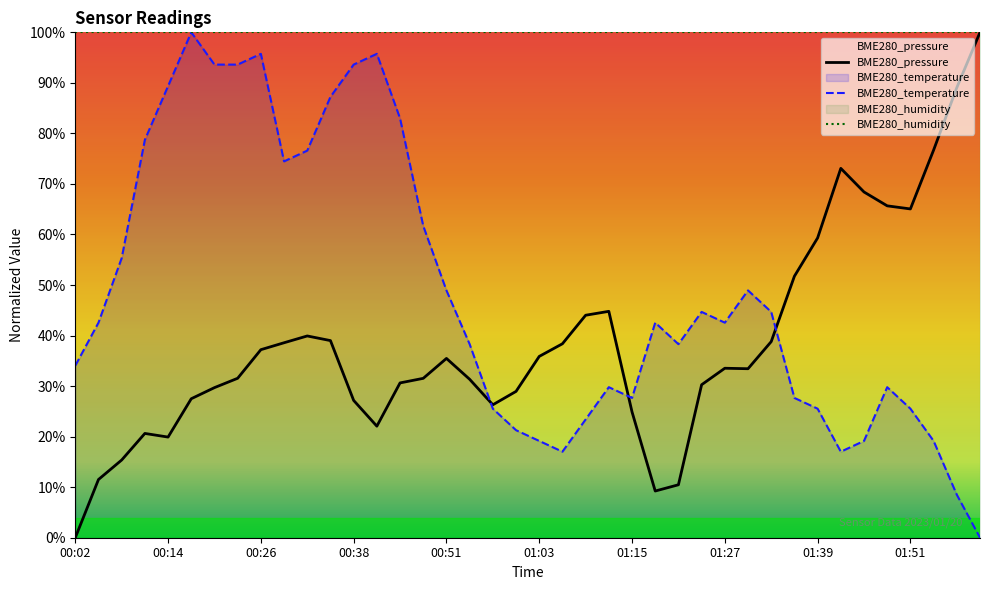

List the series in order of their overall mean, highest first.

BME280_humidity, BME280_temperature, BME280_pressure